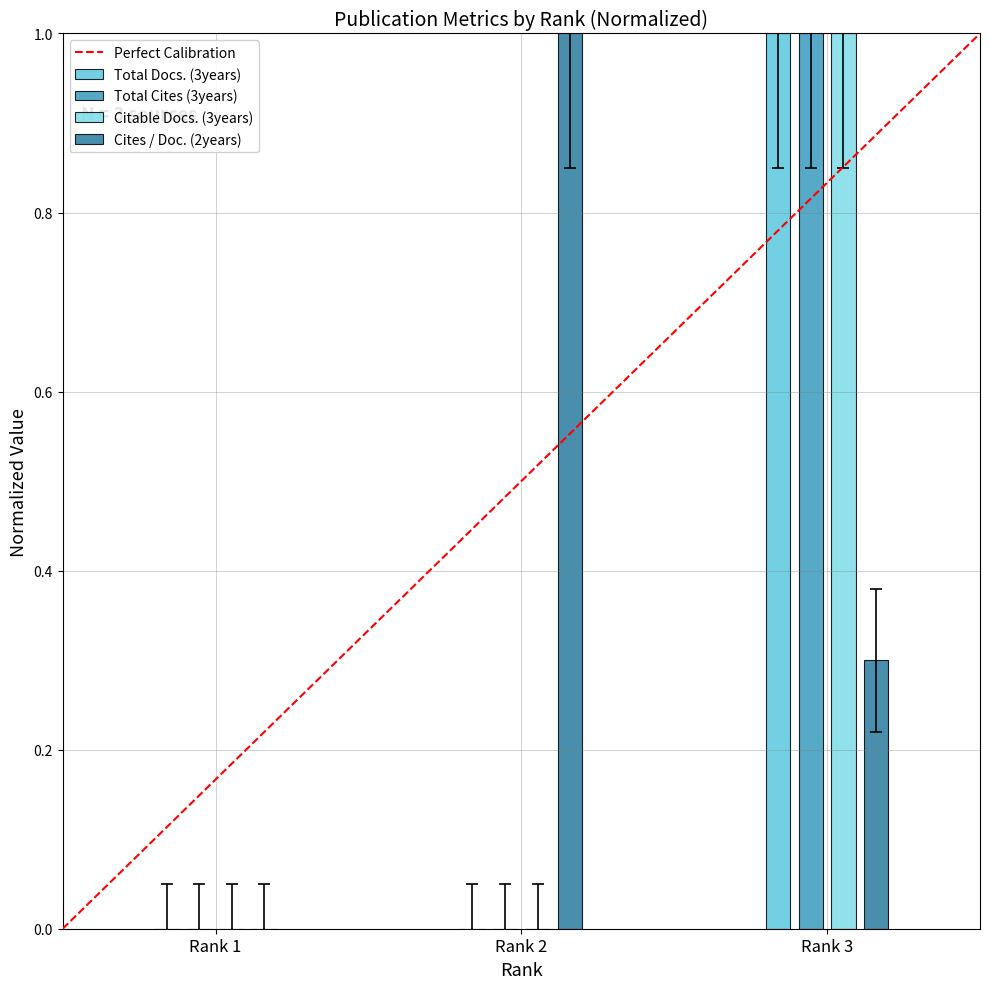

The Citable Docs. (3years) series shows 0.0 at Rank 2. True or false?

True